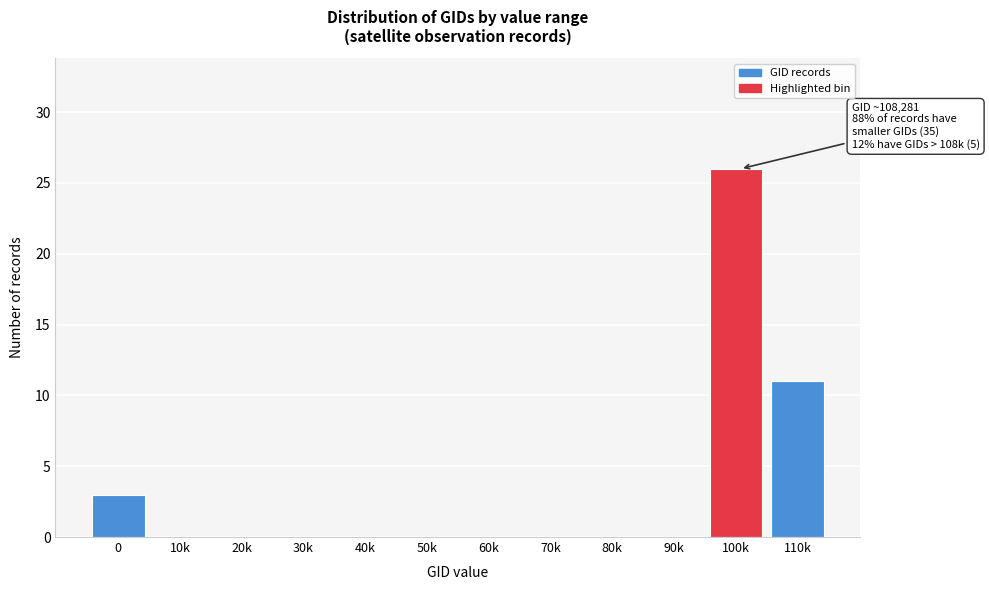

What is the change in value from 90k to 100k?

+26